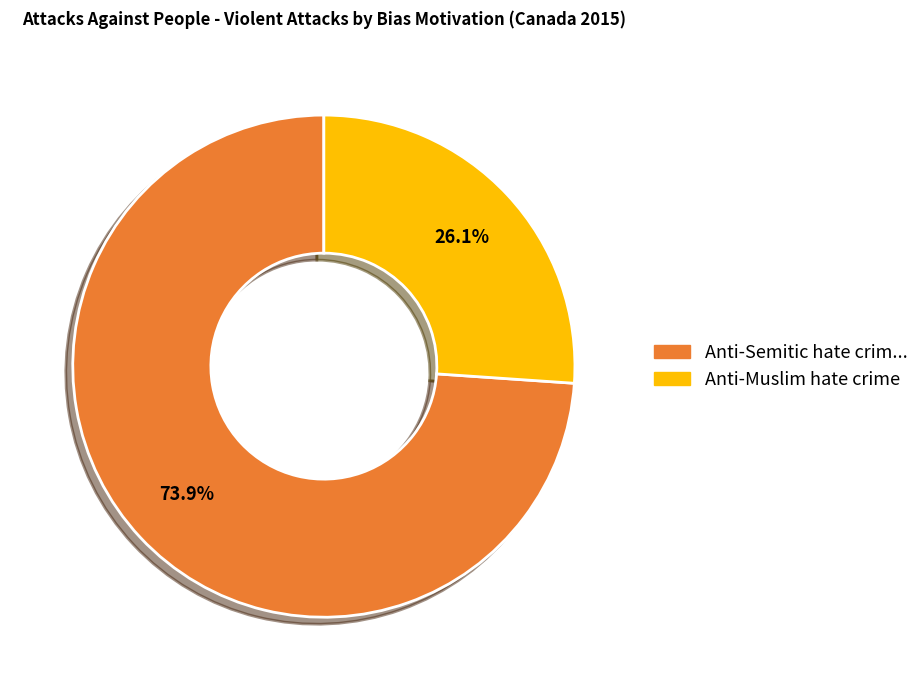

Does any single category account for the majority?

Yes